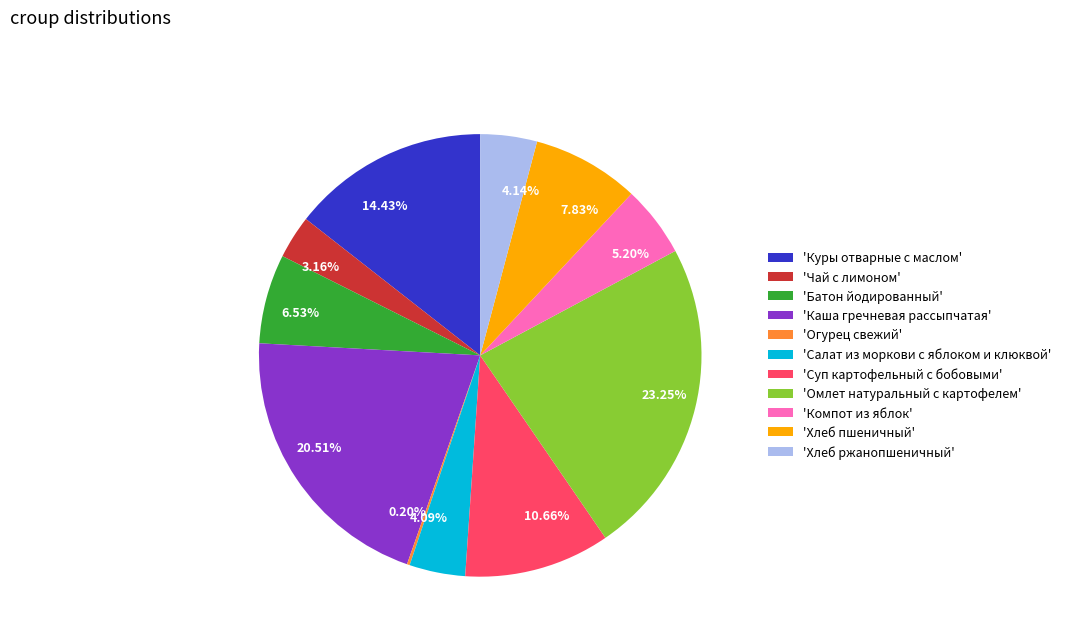

Is there a majority slice in this chart?

No